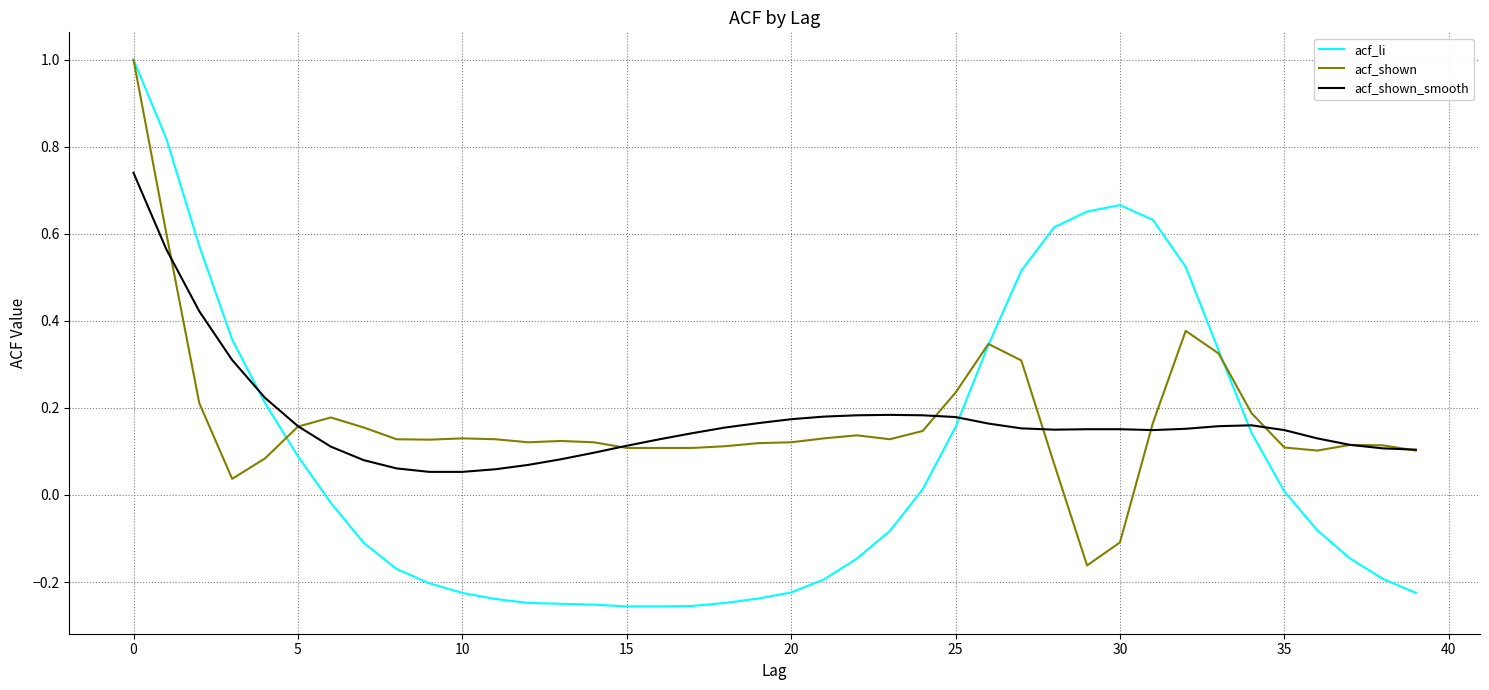

Which series has the widest spread of values?

acf_li